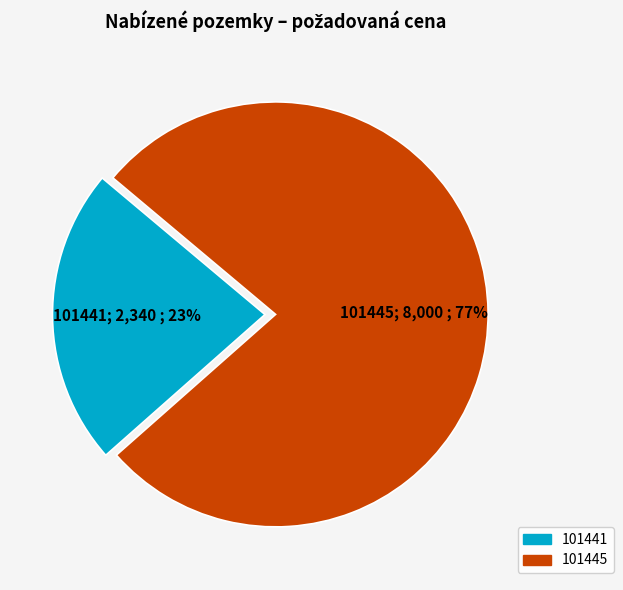

Is it true that 101445 is 67% of the pie?

False